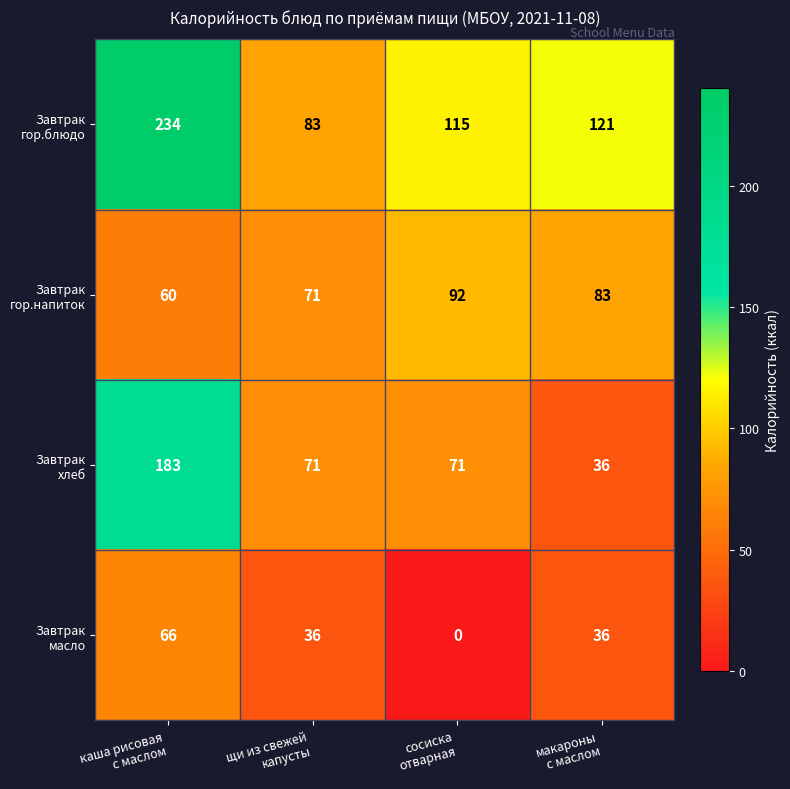

At how many categories does at least one series exceed 2?

4